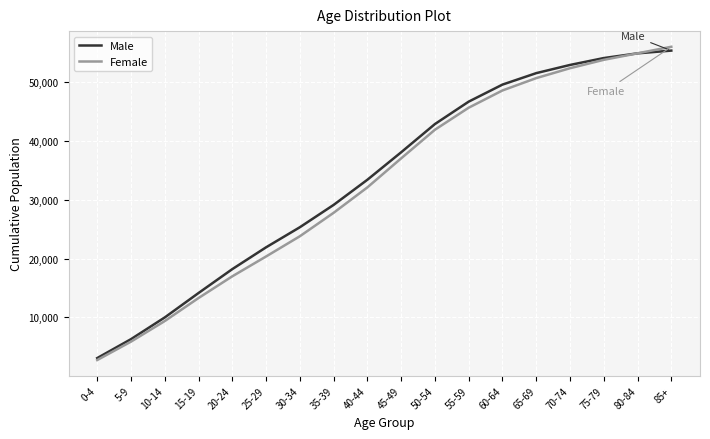

Which series has the widest spread of values?

Female